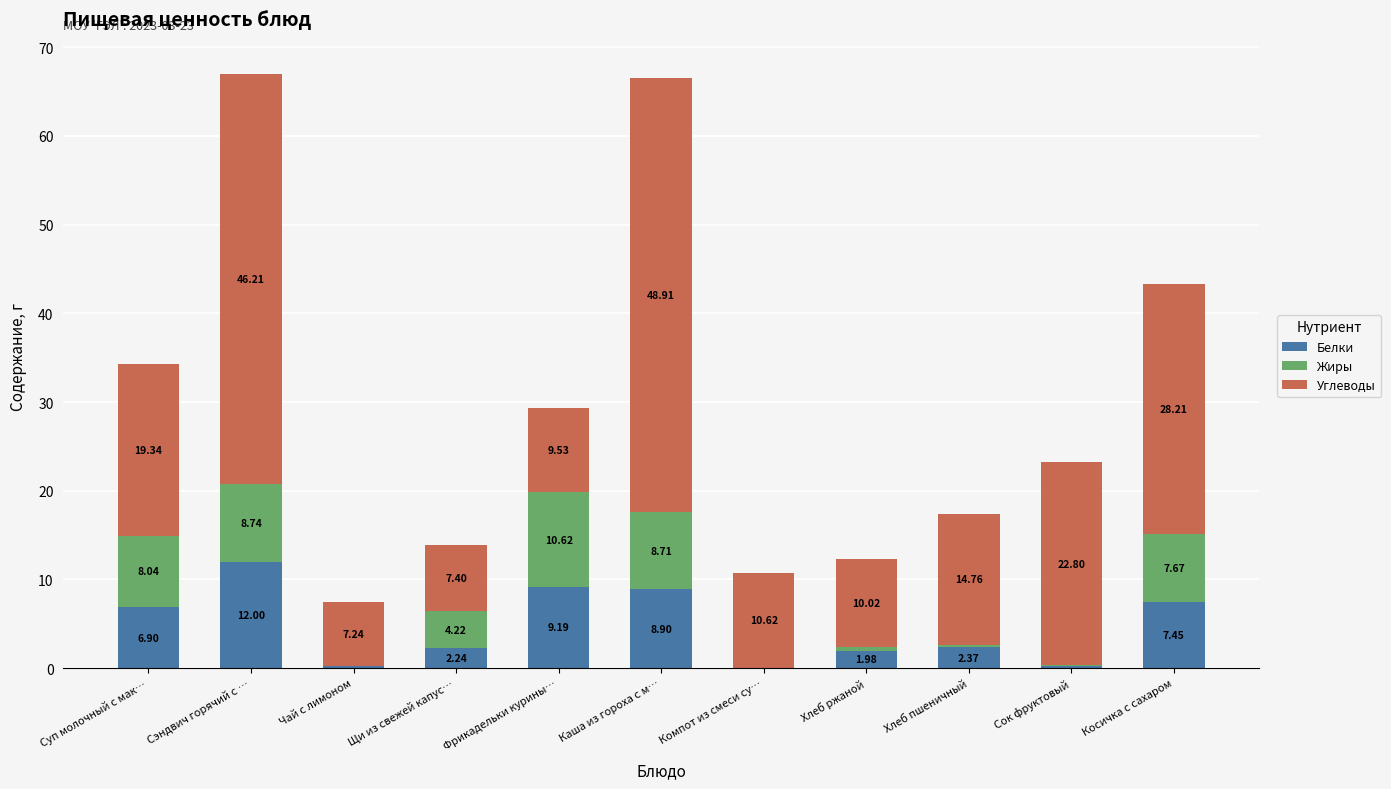

What is the total value across all series at Хлеб ржаной?

12.4